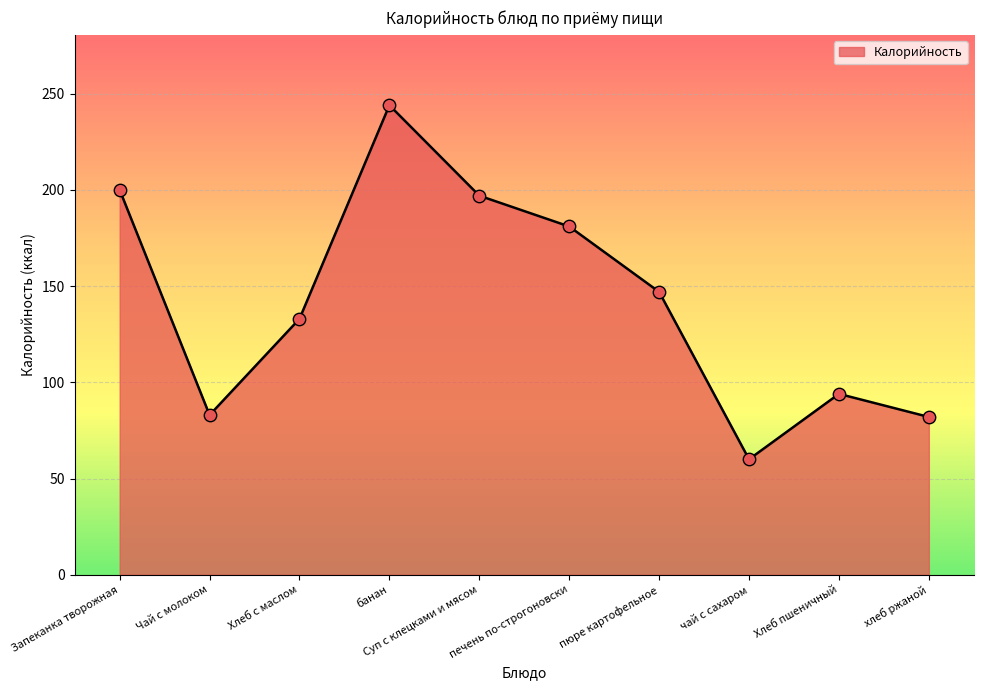

What is the change in value from Суп с клецками и мясом to хлеб ржаной?

-115